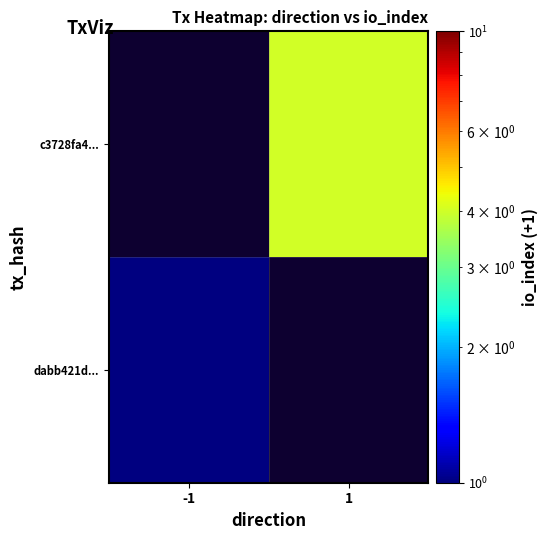

What is the greatest value displayed?

4.0